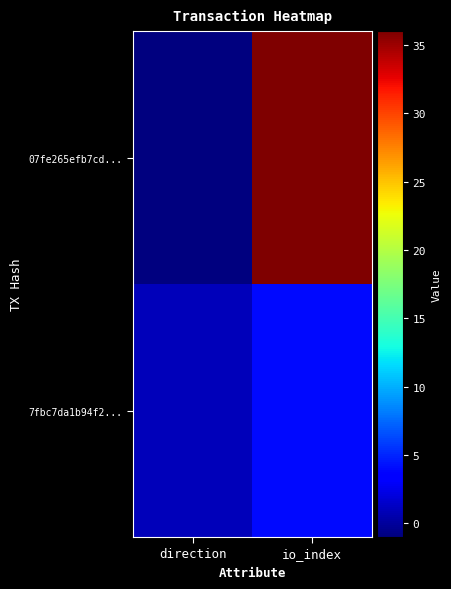

Which series changed the most between direction and io_index?

07fe265efb7cd...